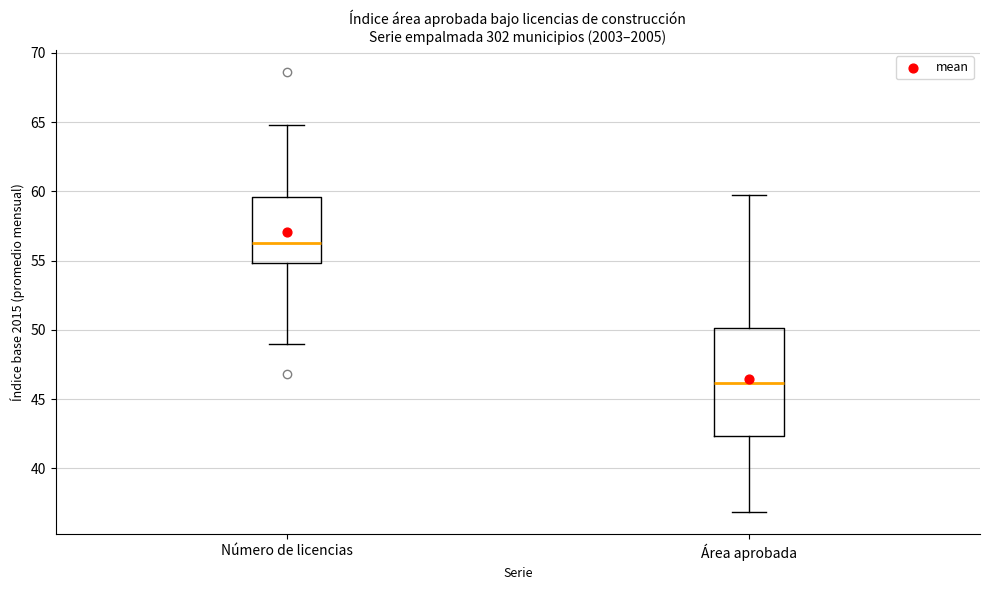

Where is the upper edge of the box for Número de licencias on the y-axis? The values are not printed on the chart, so give them approximately, as read against the axis.

59.5